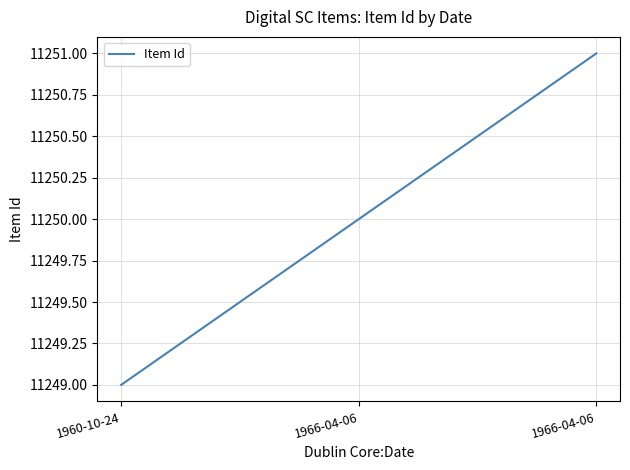

What is the average value?

11250